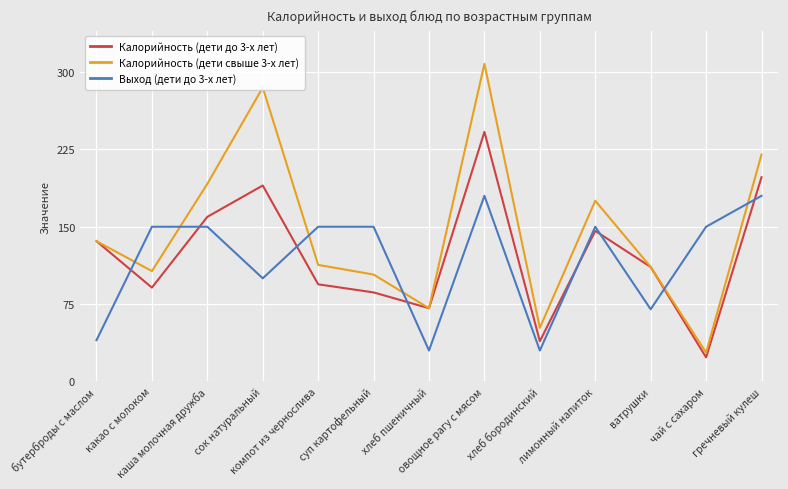

True or false: Калорийность (дети до 3-х лет) and Выход (дети до 3-х лет) intersect in this chart.

True